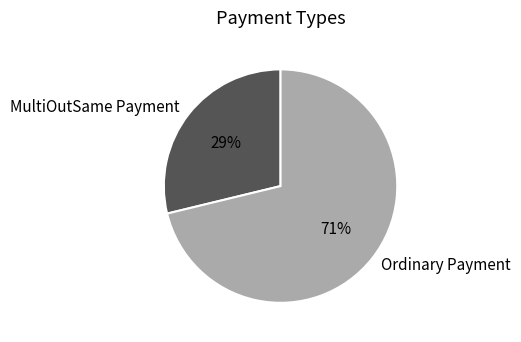

To the nearest percent, what is the average slice percentage?

50%